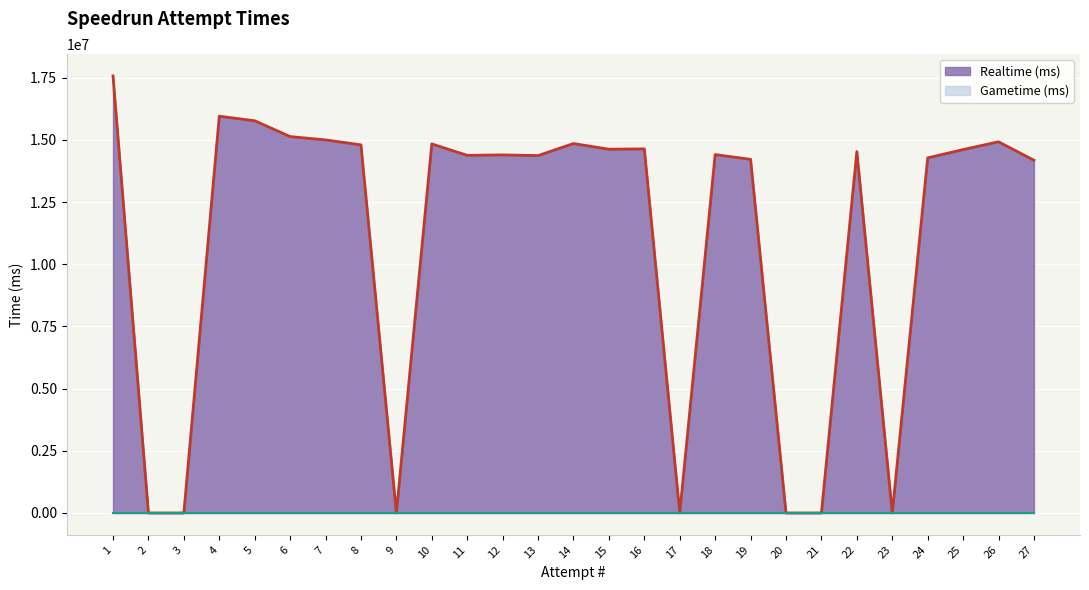

What are all the series names shown in the legend?

Realtime (ms) line, Gametime (ms) line